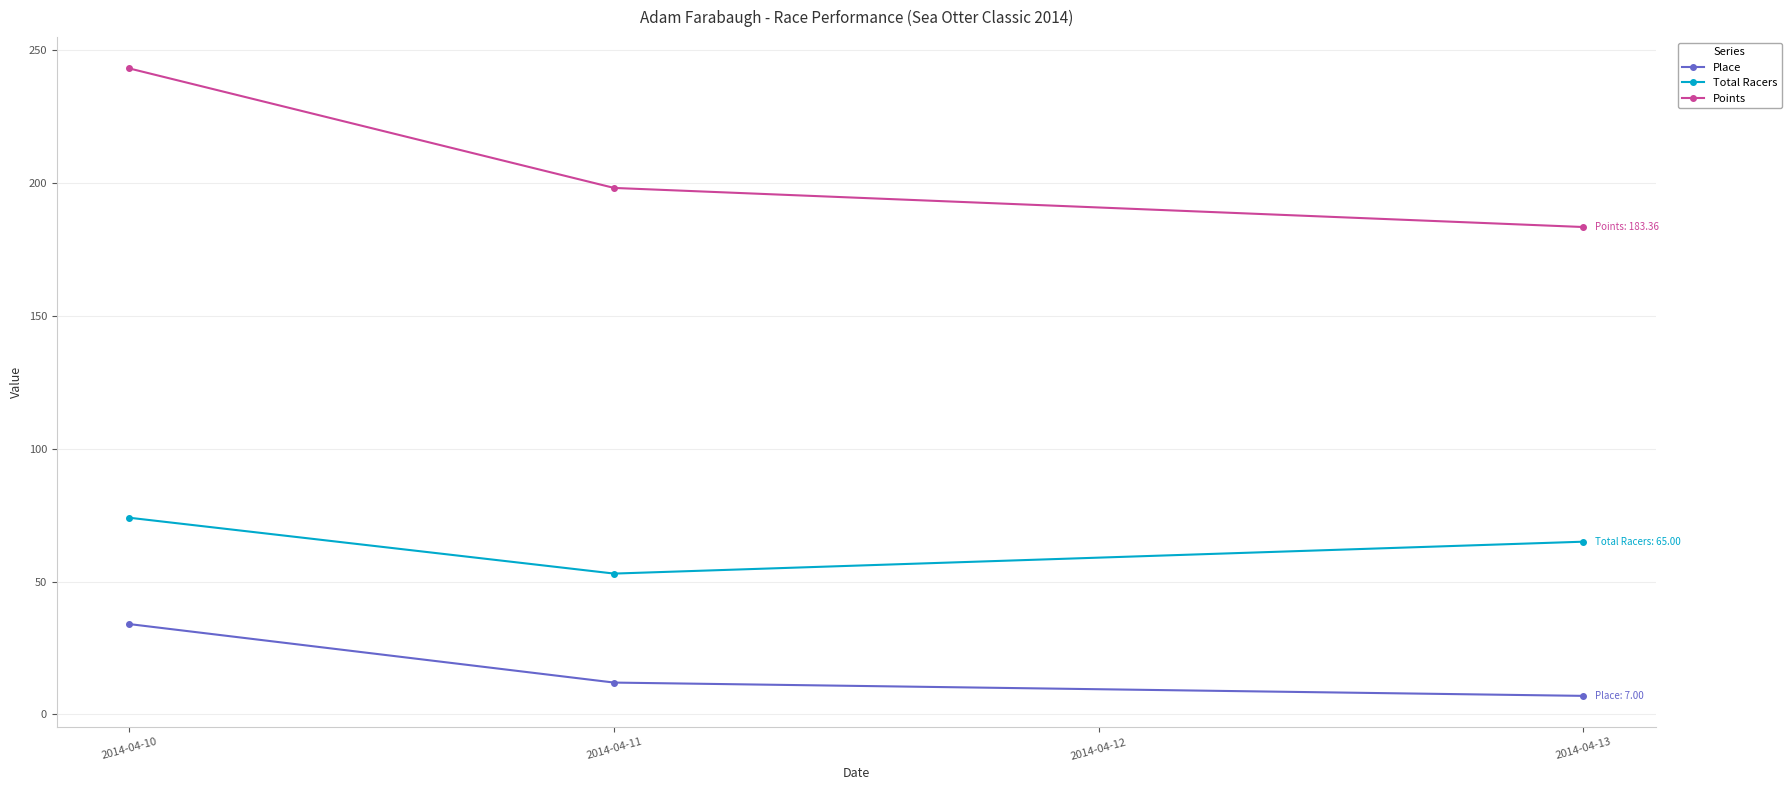

Does the chart have visible grid lines?

Yes